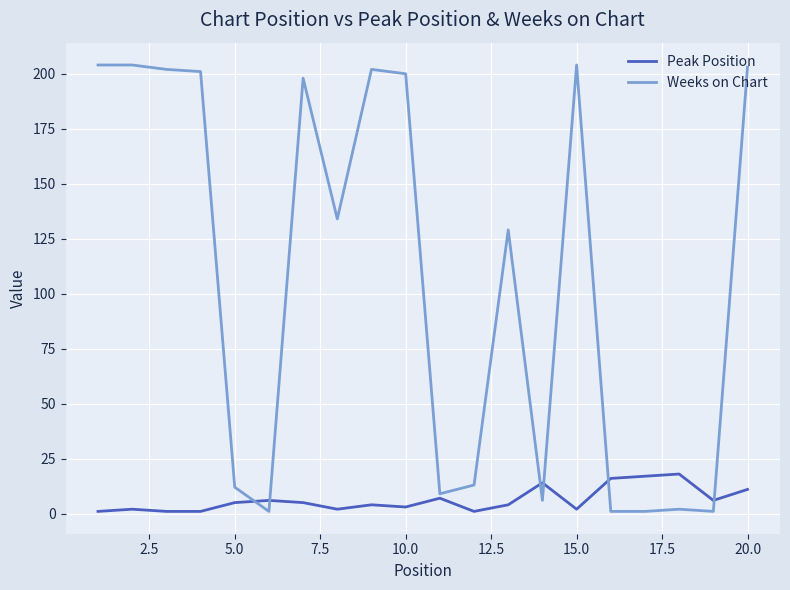

What is the greatest value displayed?

204